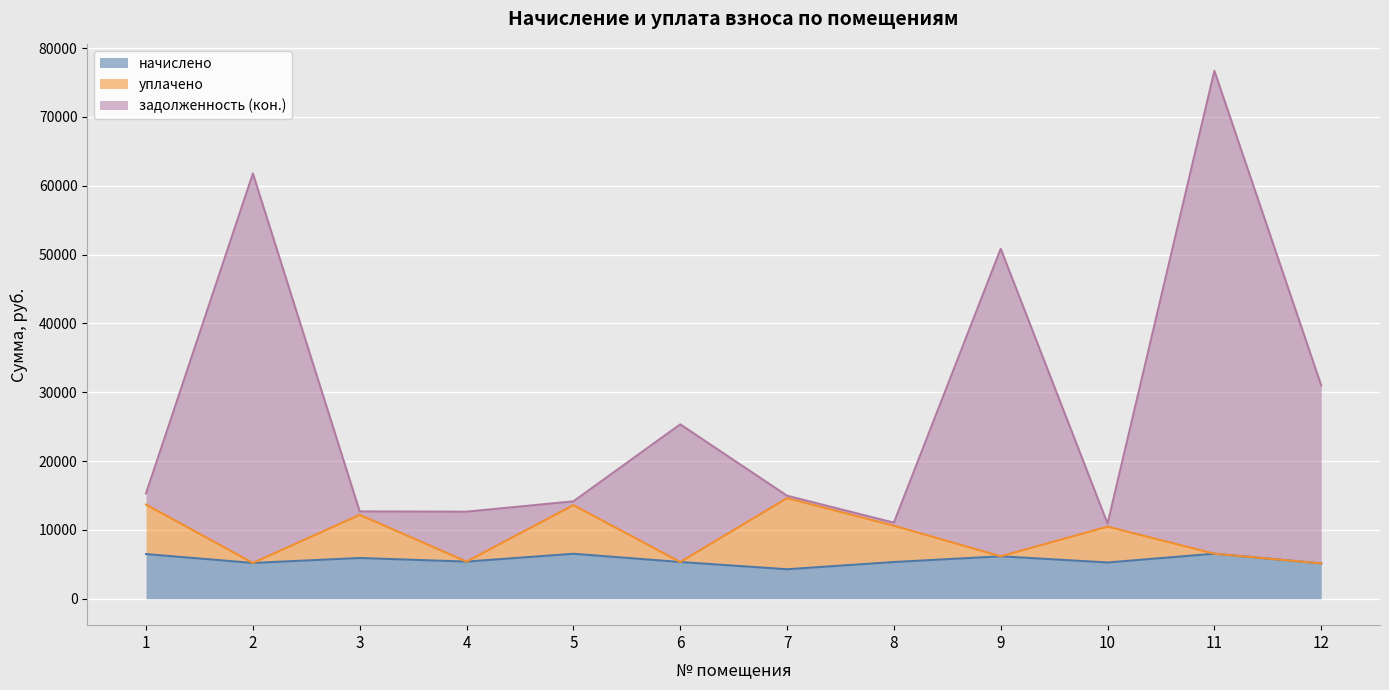

Reading right to left, extract all data points from this chart.

начислено: 12=5135.0	11=6547.9	10=5271.5	9=6168.0	8=5339.8	7=4287.4	6=5339.8	5=6538.2	4=5398.2	3=5924.4	2=5203.3	1=6489.5
уплачено: 12=5135.0	11=6547.9	10=10477.0	9=6168.0	8=10612.7	7=14616.0	6=5339.8	5=13607.3	4=5398.2	3=12194.1	2=5203.3	1=13675.7
задолженность (кон.): 12=30999.8	11=76696.1	10=10916.2	9=50849.3	8=11057.6	7=14967.5	6=25338.3	5=14152.2	4=12652.1	3=12687.8	2=61782.3	1=15318.4